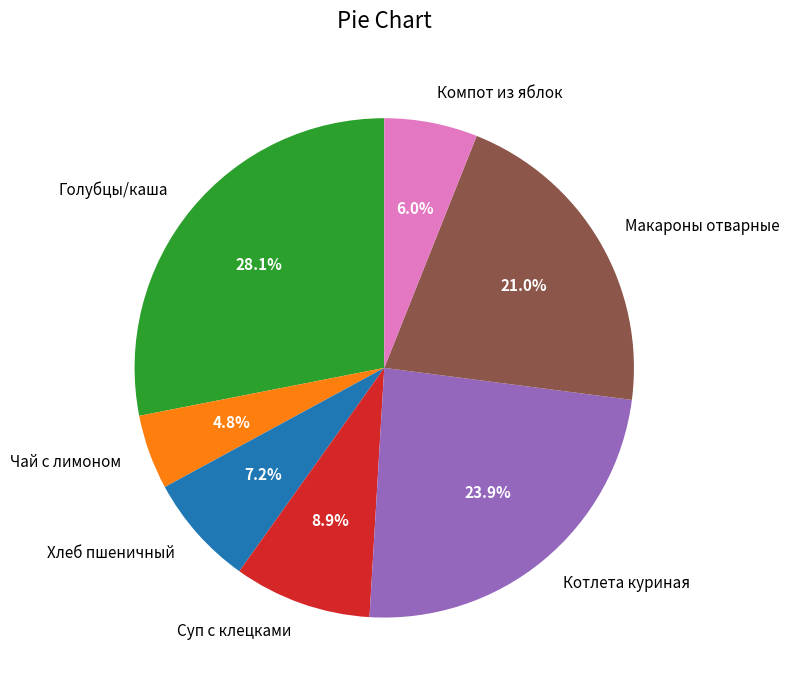

Which slice is the smallest?

Чай с лимоном